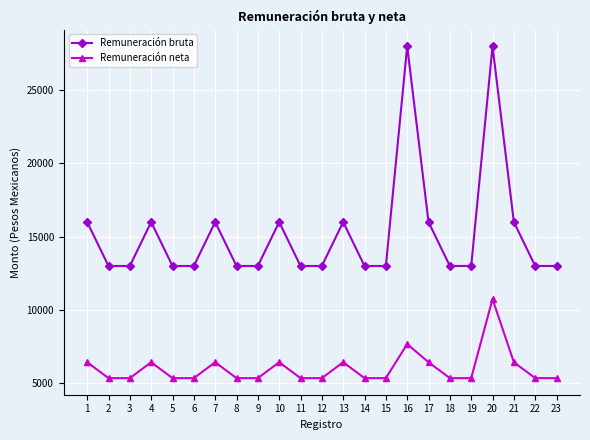

Between 7 and 15, which series saw the biggest shift?

Remuneración bruta